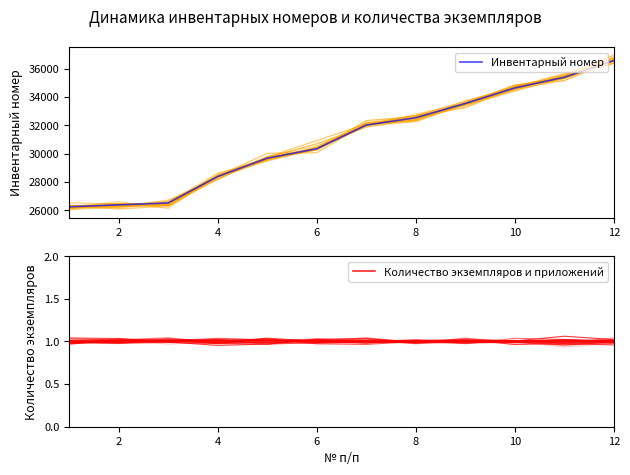

What is the value of the Количество экземпляров и приложений point at the 8th from the left?

1